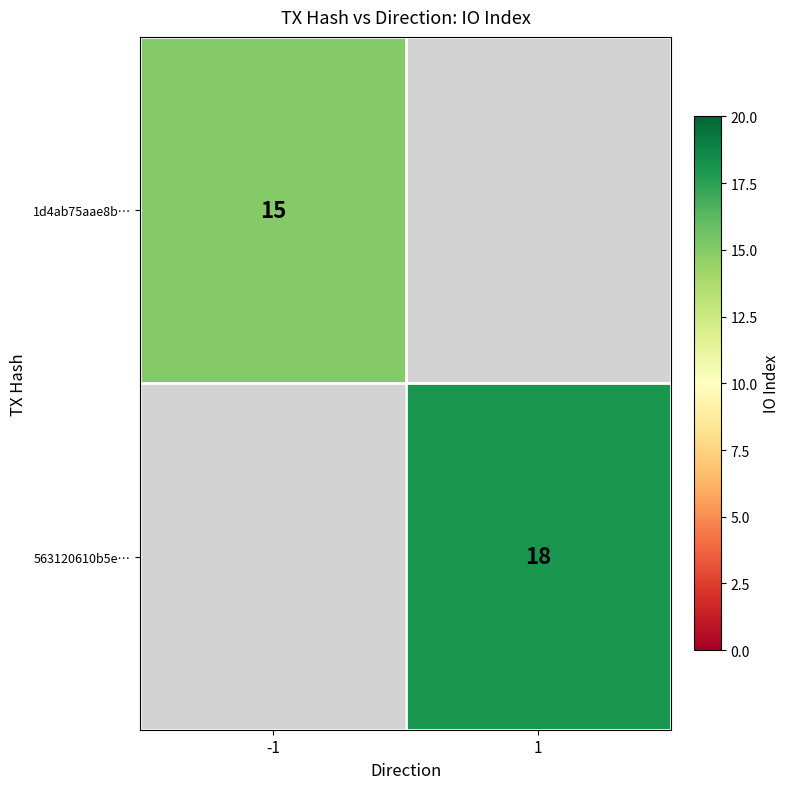

Is it true that 563120610b5e… equals 11 at 1?

False